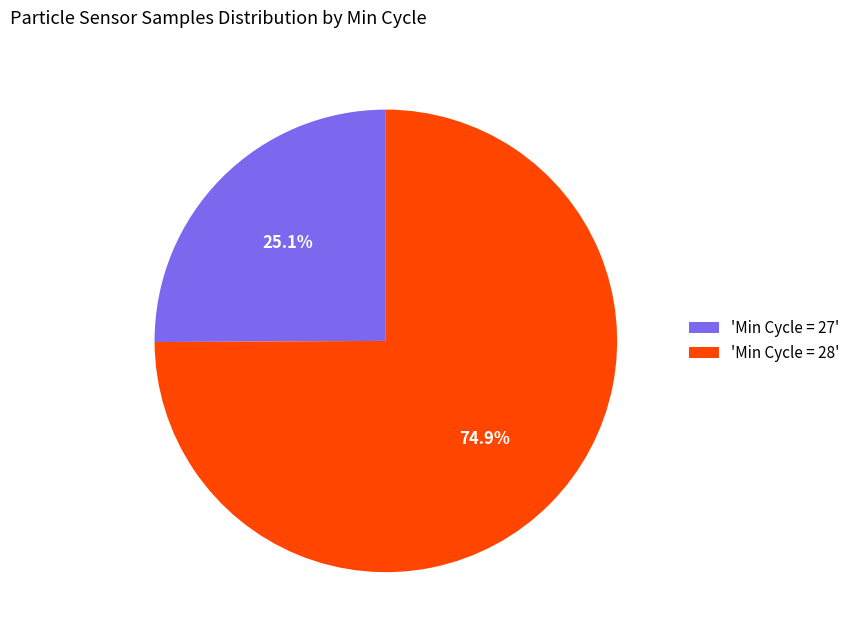

Which has a higher value, 'Min Cycle = 28' or 'Min Cycle = 27'?

'Min Cycle = 28'